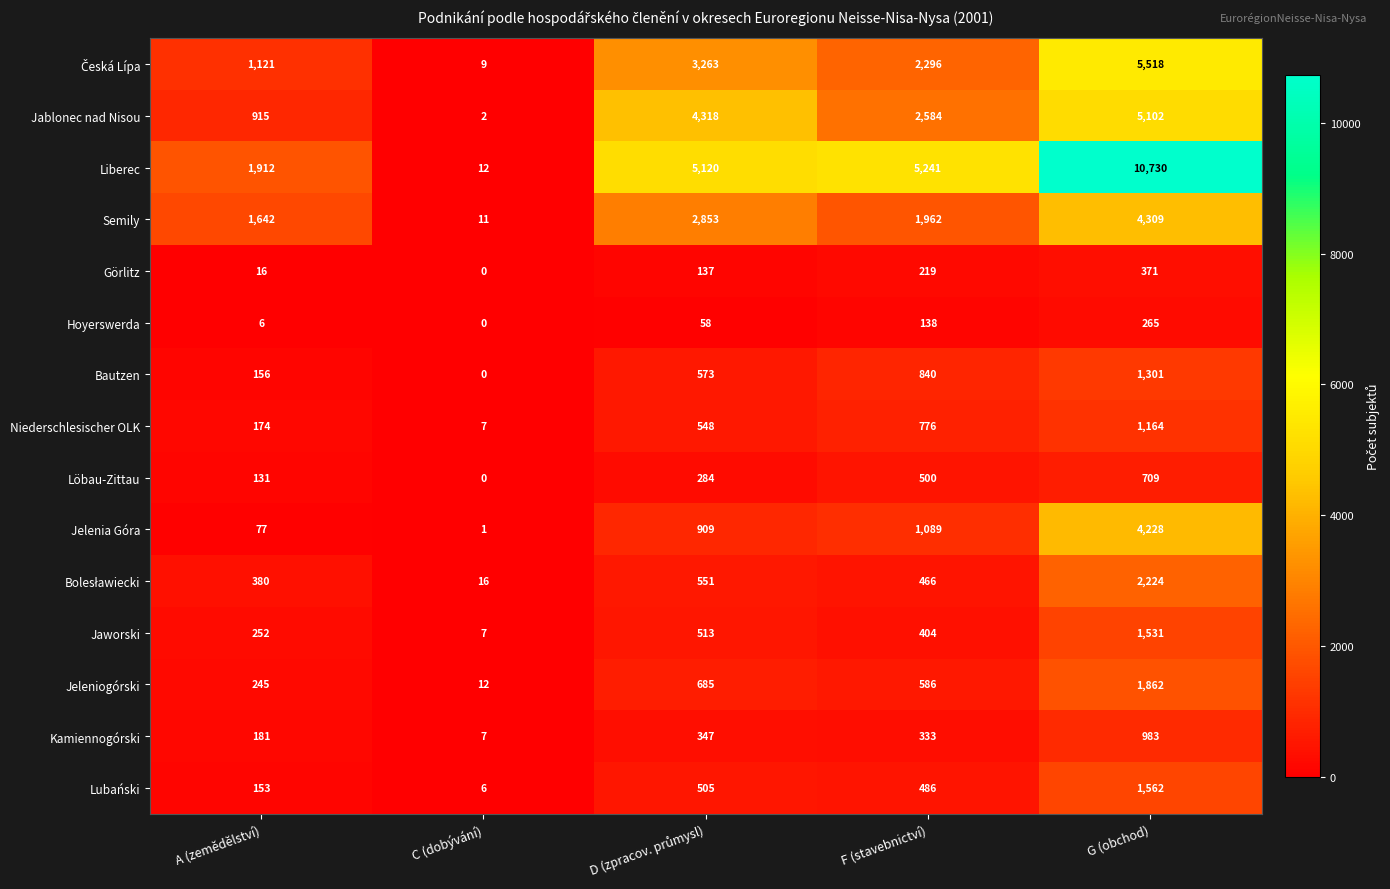

What is the average value of the Liberec series?

4603